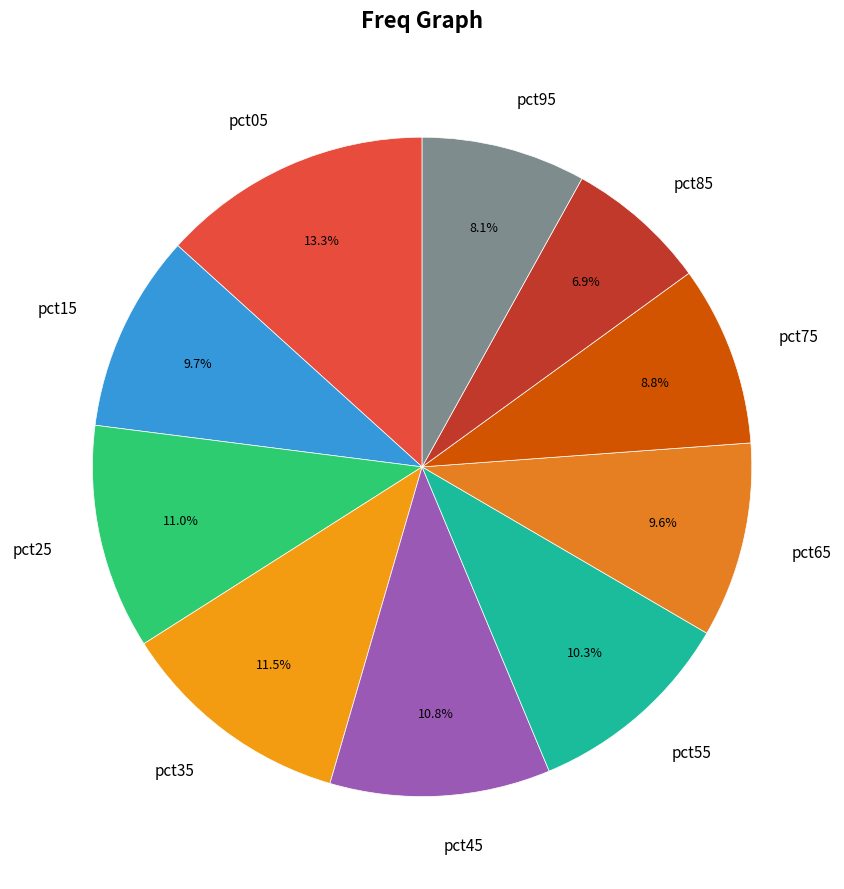

Combined, what portion of the pie is pct05 and pct35?

24.8%